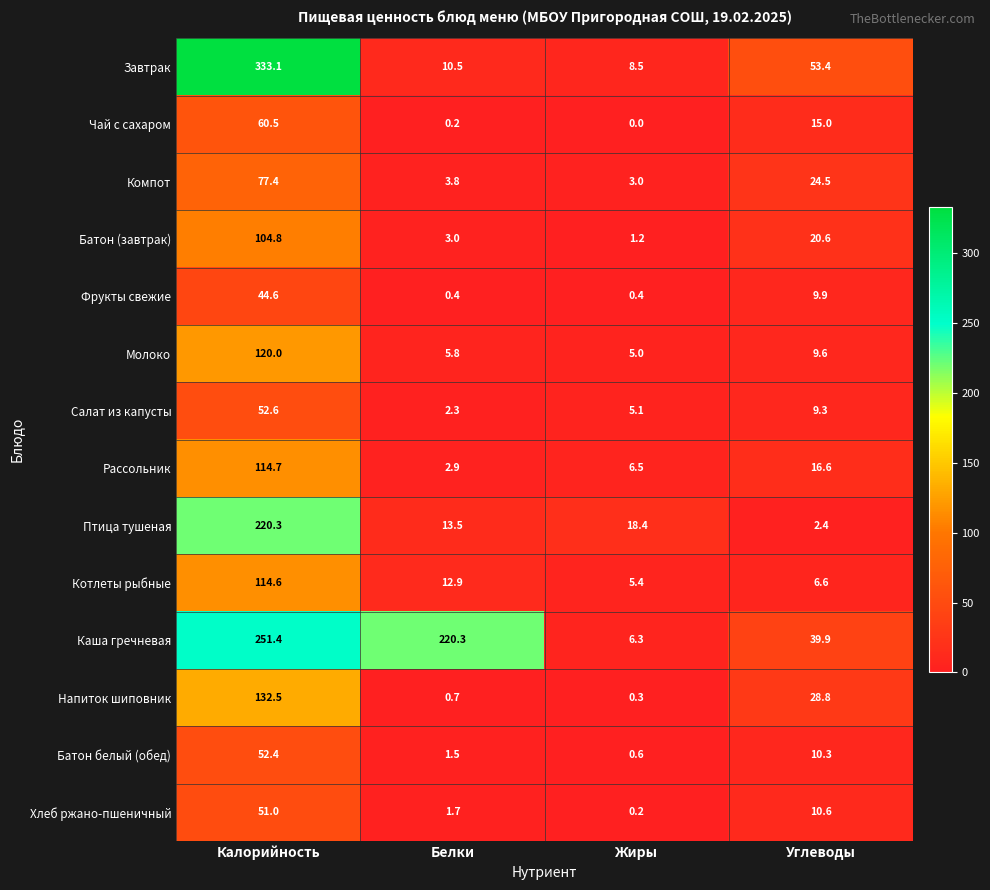

What is the sum of all Рассольник values?

140.7